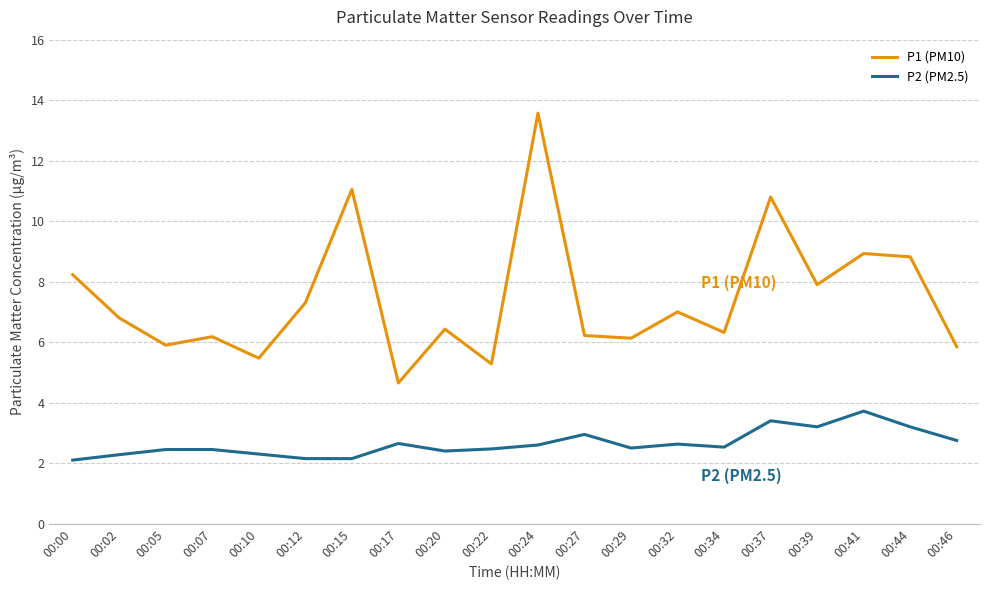

What is the maximum value shown in the chart?

13.6